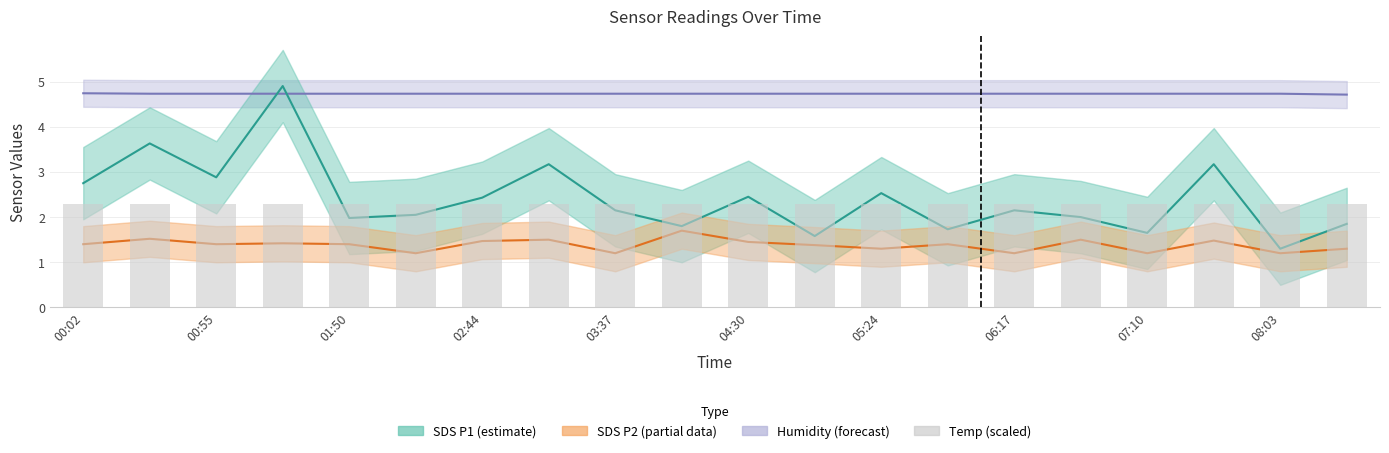

How many groups of bars are there?

20